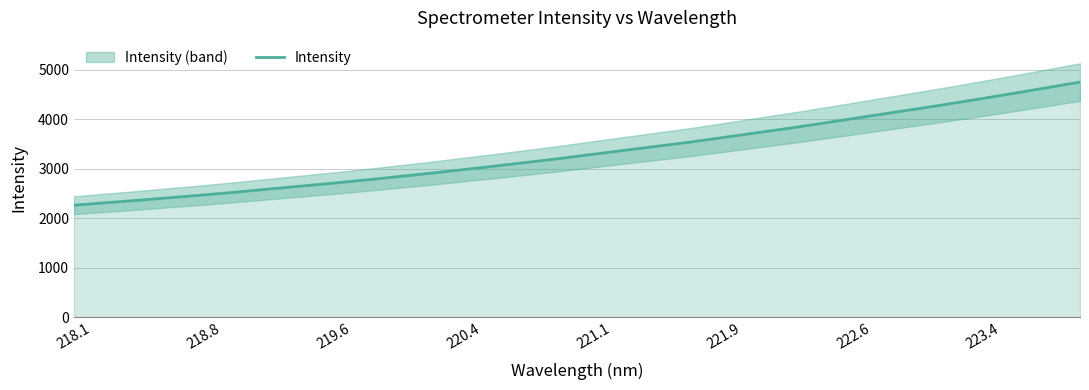

True or false: Intensity has a value of 4415.8 at 223.4.

True